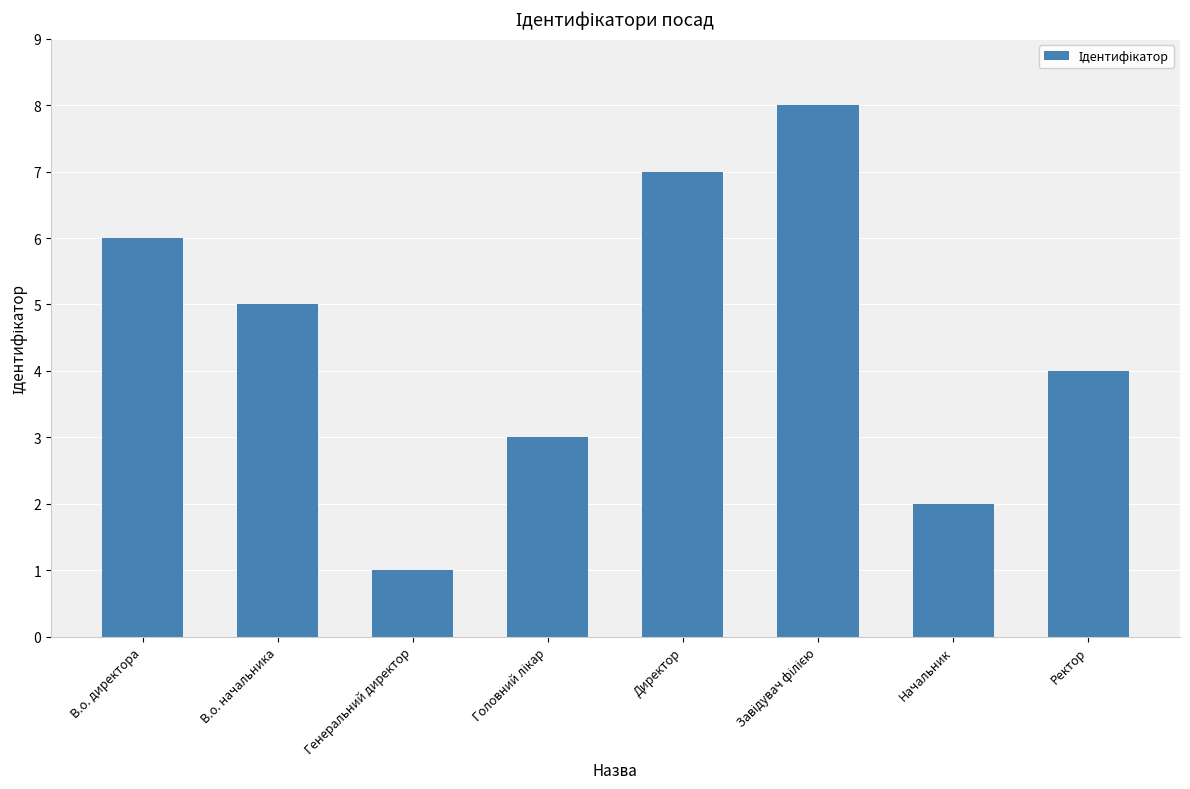

Are the bars horizontal?

No